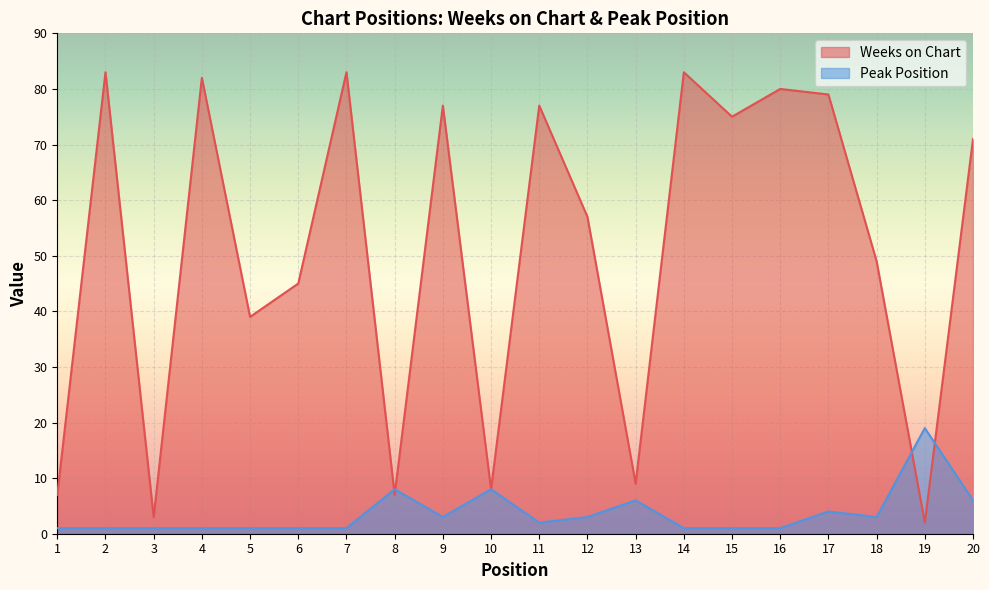

List the labels in order of Weeks on Chart value, smallest first.

19, 3, 1, 8, 10, 13, 5, 6, 18, 12, 20, 15, 9, 11, 17, 16, 4, 2, 7, 14